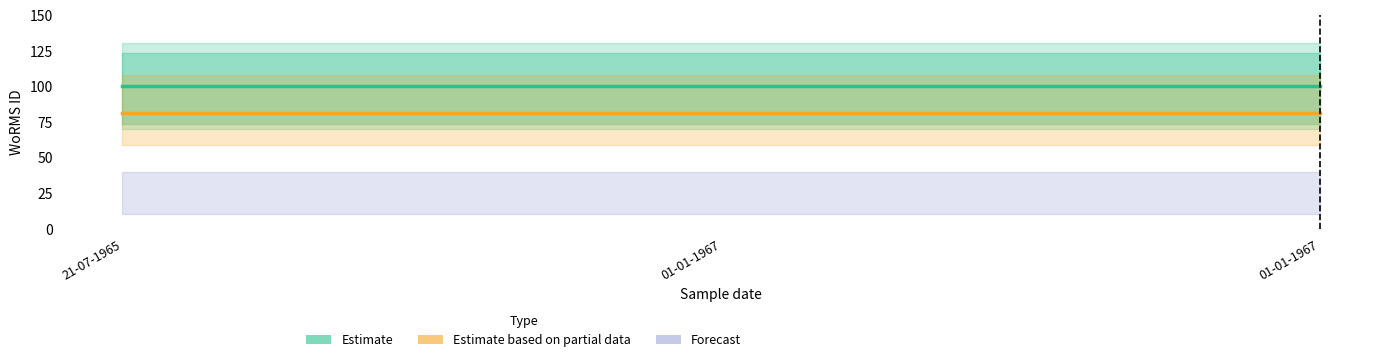

List the series in order of their peak value, lowest first.

Forecast, Estimate based on partial data, Estimate